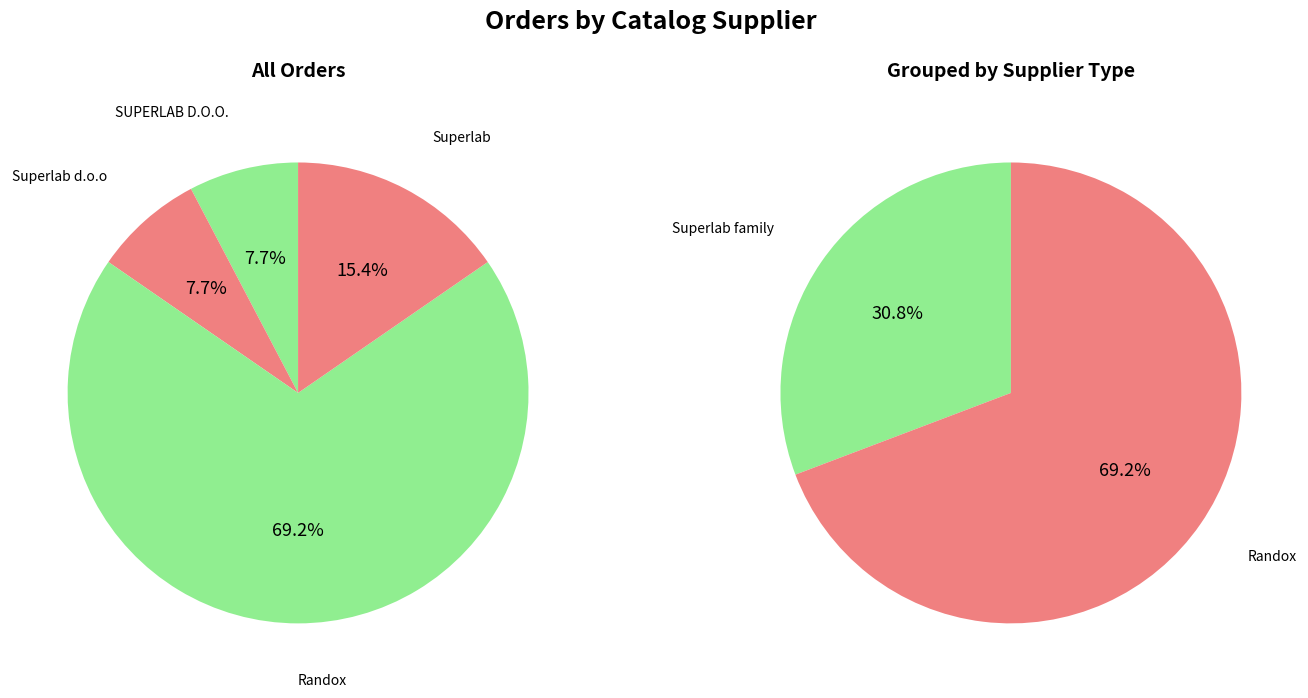

What percentage is the Randox slice, to the nearest percent?

69%